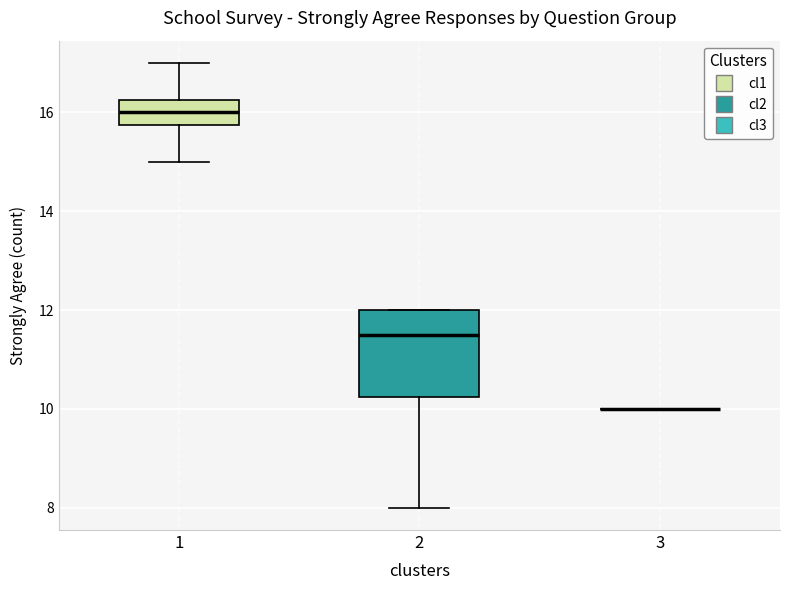

Which box is the tallest, from its lower edge to its upper edge?

2